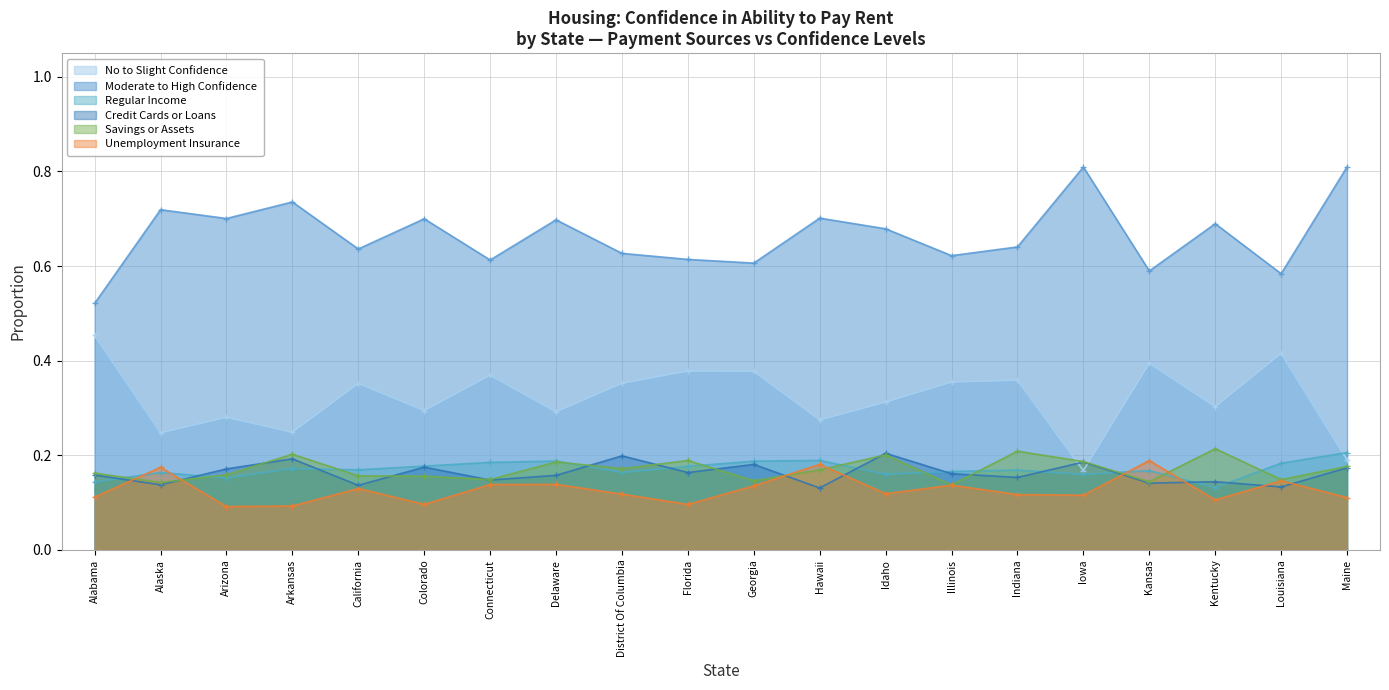

Which series changed the most between Iowa and Kentucky?

No to Slight Confidence